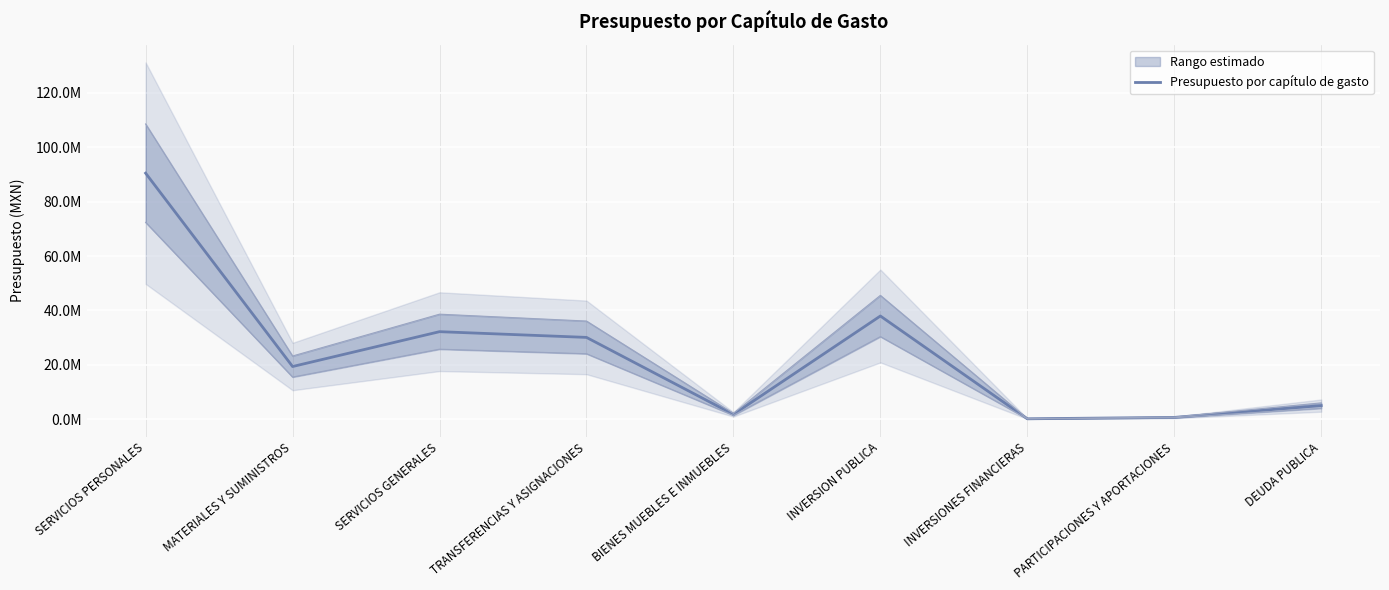

Is this an area chart (filled region under the line)?

No